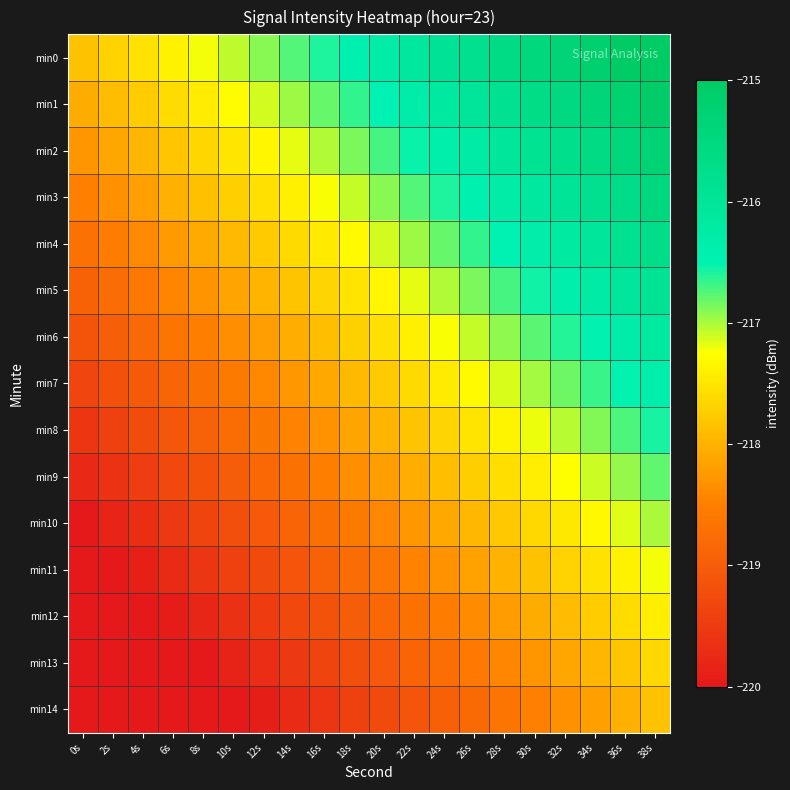

Which series has the largest total across all categories?

min0